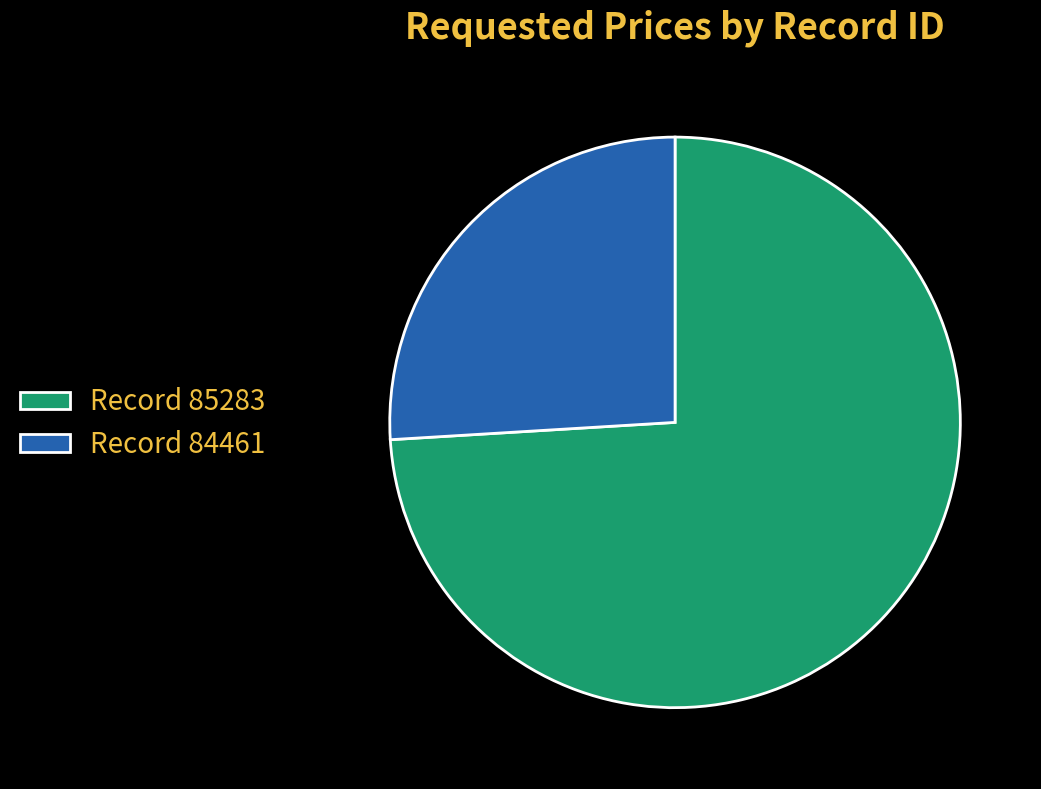

Does Record 85283 represent more than half of the total?

Yes